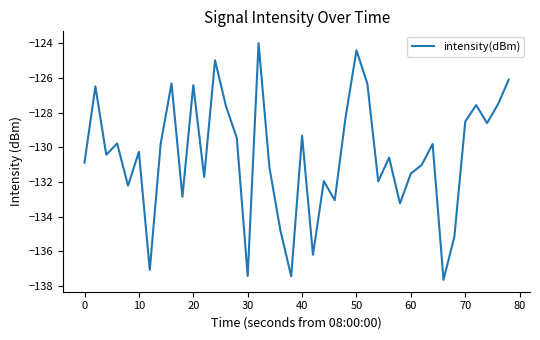

What is the minimum value shown in the chart?

-137.6